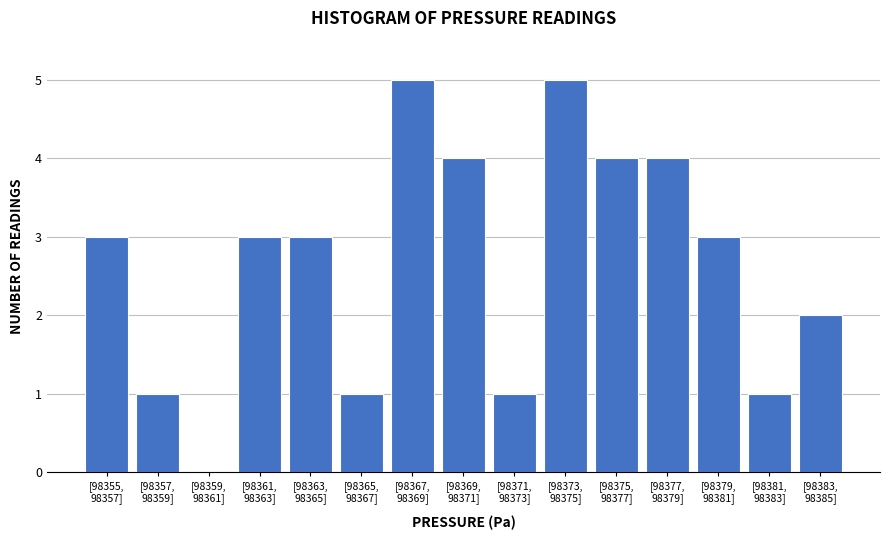

What is the sum of all values?

40